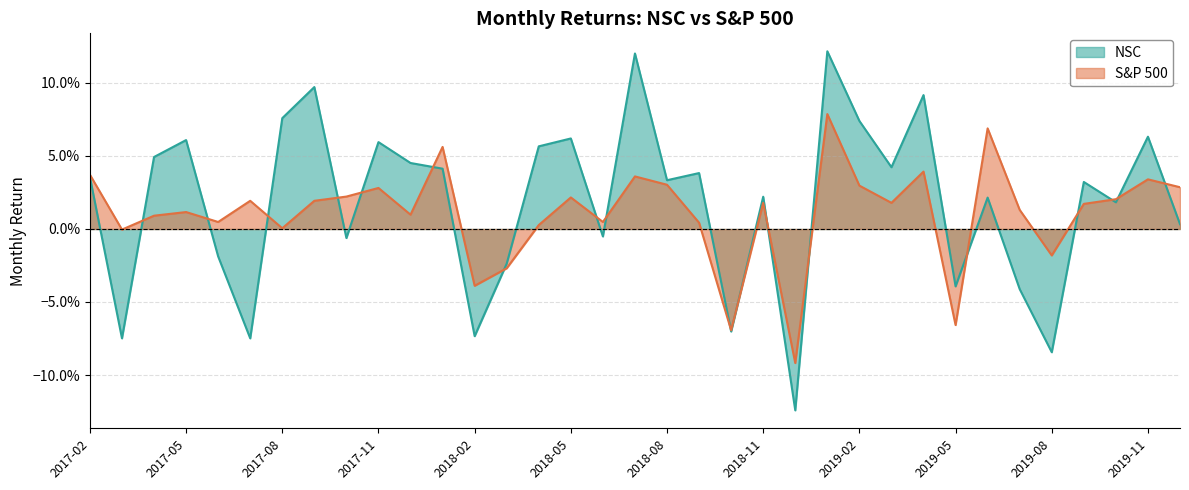

List the labels in order of S&P 500 value, smallest first.

2018-12, 2018-10, 2019-05, 2018-02, 2018-03, 2019-08, 2017-03, 2017-08, 2018-04, 2018-09, 2017-06, 2018-06, 2017-04, 2017-12, 2017-05, 2019-07, 2019-09, 2018-11, 2019-03, 2017-07, 2017-09, 2019-10, 2018-05, 2017-10, 2017-11, 2019-12, 2019-02, 2018-08, 2019-11, 2018-07, 2017-02, 2019-04, 2018-01, 2019-06, 2019-01